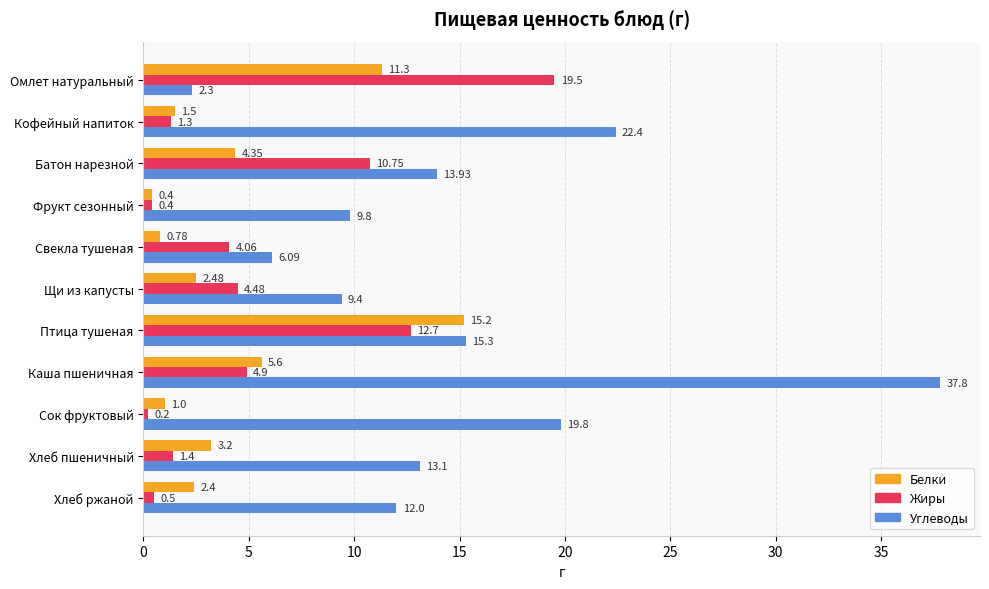

What is the sum of the Жиры values at Фрукт сезонный and Щи из капусты?

4.9